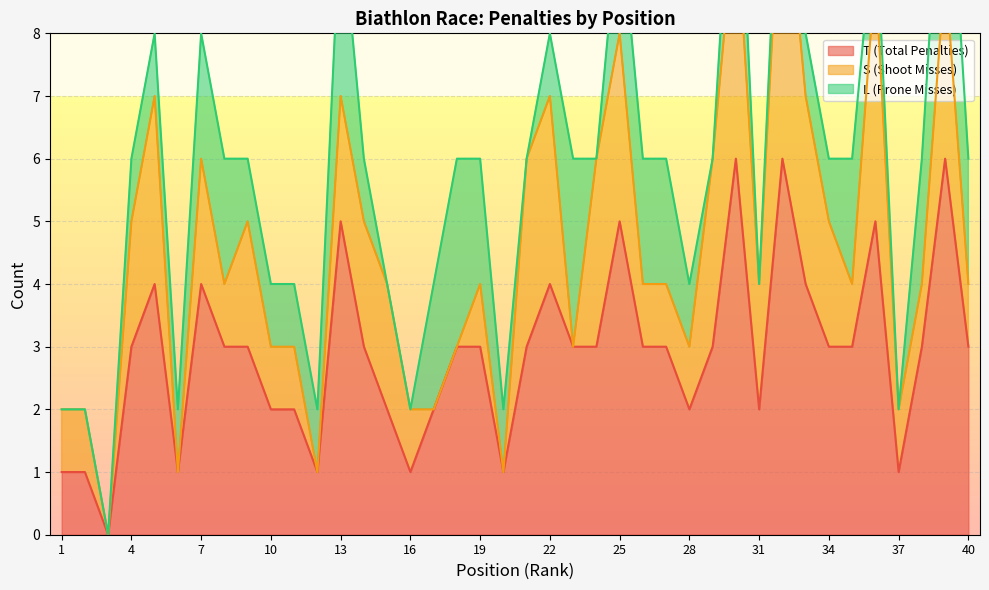

Which category has the lowest value across all series?

3